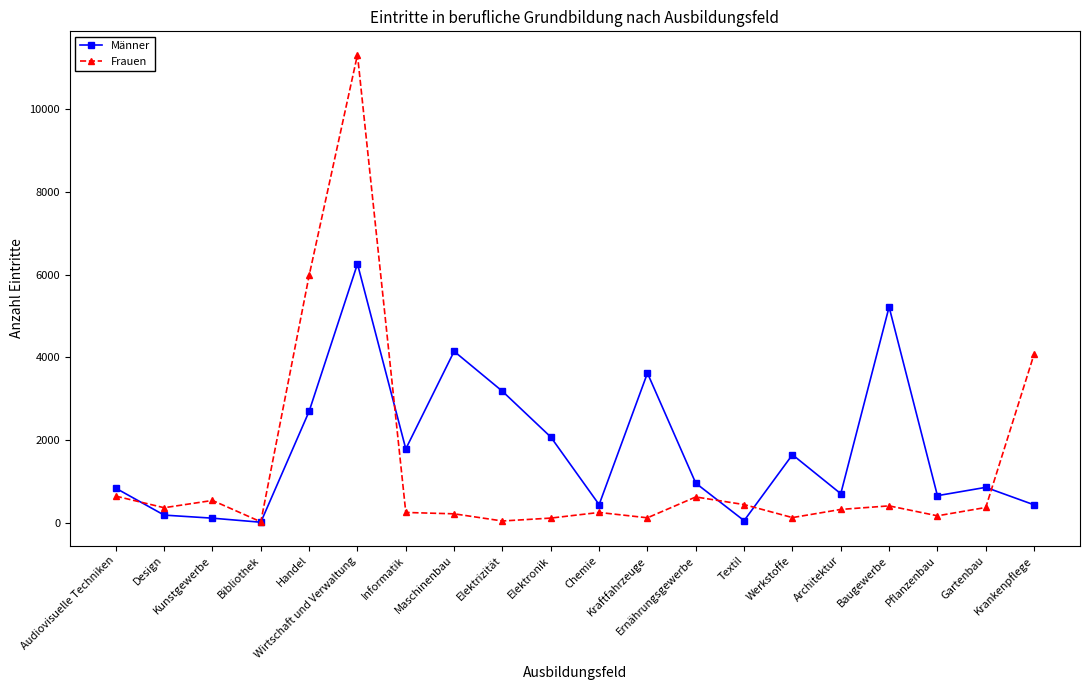

How many lines are shown in the chart?

2